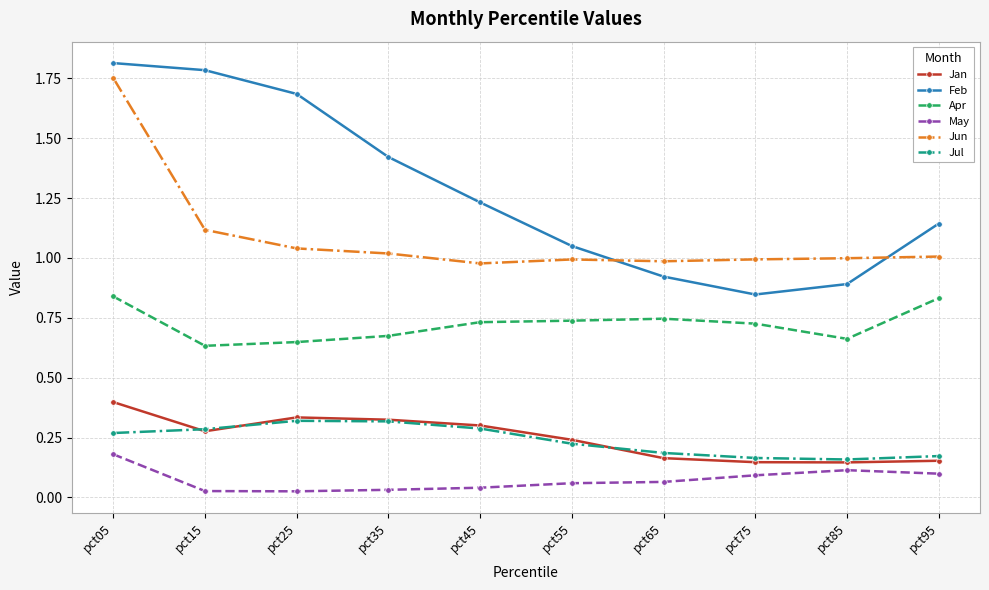

At which category is the sum across all series the highest?

pct05